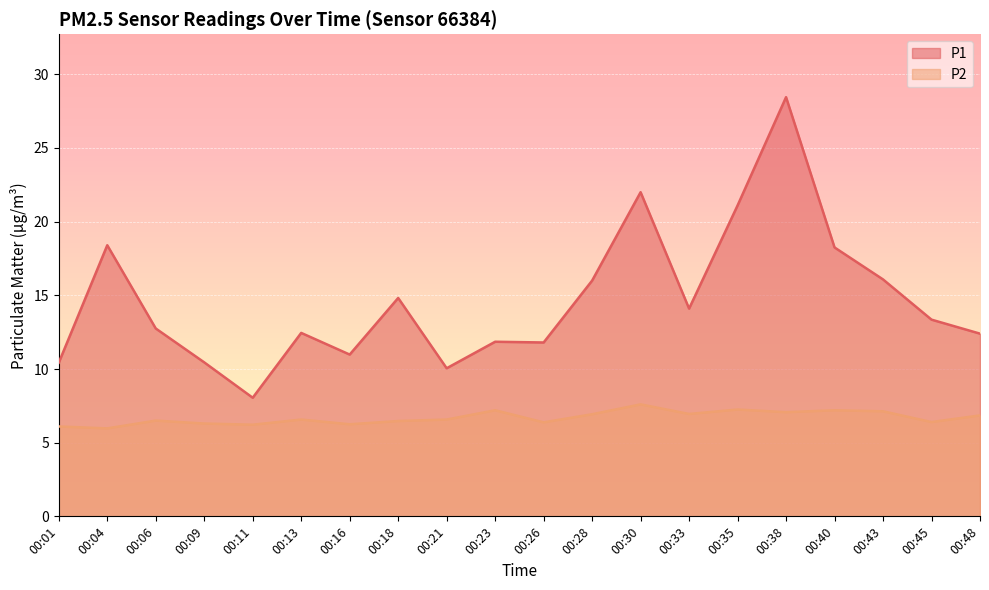

Is the value of P1 at 00:33 greater than the value of P2 at 00:45?

Yes